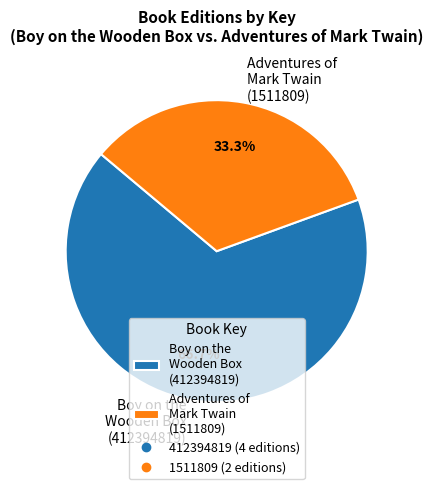

What is the ratio of the value at Adventures of Mark Twain (1511809) to the value at Boy on the Wooden Box (412394819)?

0.5